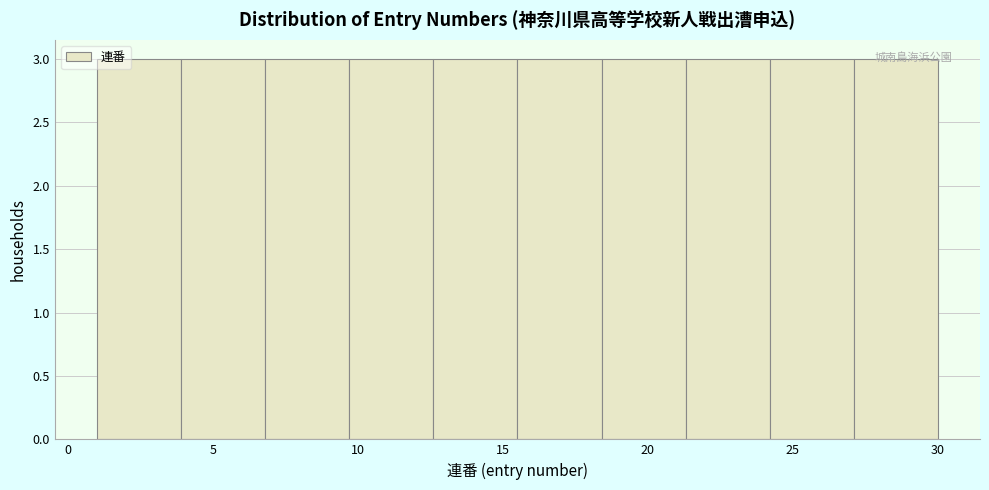

Reading left to right, list every bar in this chart as the range it spans on the x-axis followed by its height. Neither the bar edges nor the heights are printed on the chart, so give them approximately, as read against the axes.

1.0 to 3.9: 3
3.9 to 6.8: 3
6.8 to 9.7: 3
9.7 to 12.6: 3
12.6 to 15.5: 3
15.5 to 18.4: 3
18.4 to 21.3: 3
21.3 to 24.2: 3
24.2 to 27.1: 3
27.1 to 30.0: 3